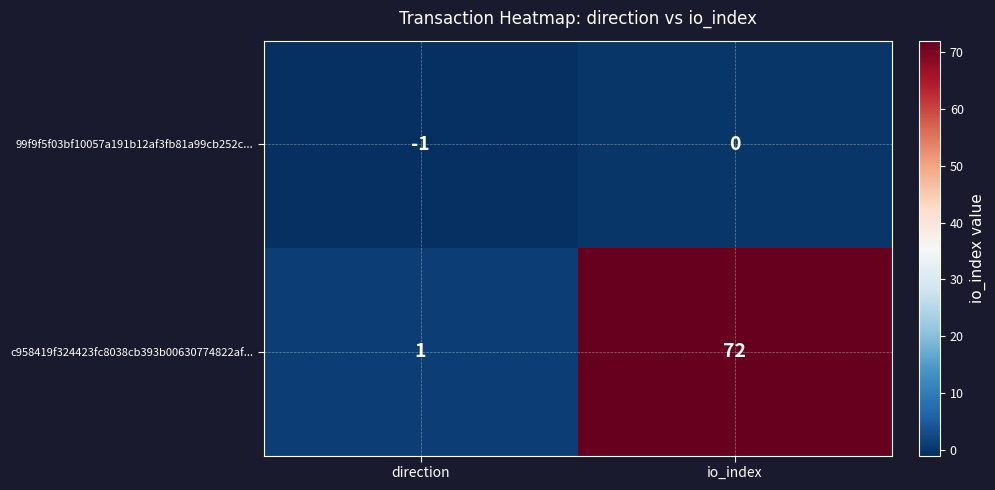

What is the difference between the c958419f324423fc8038cb393b00630774822af... values at io_index and direction?

71